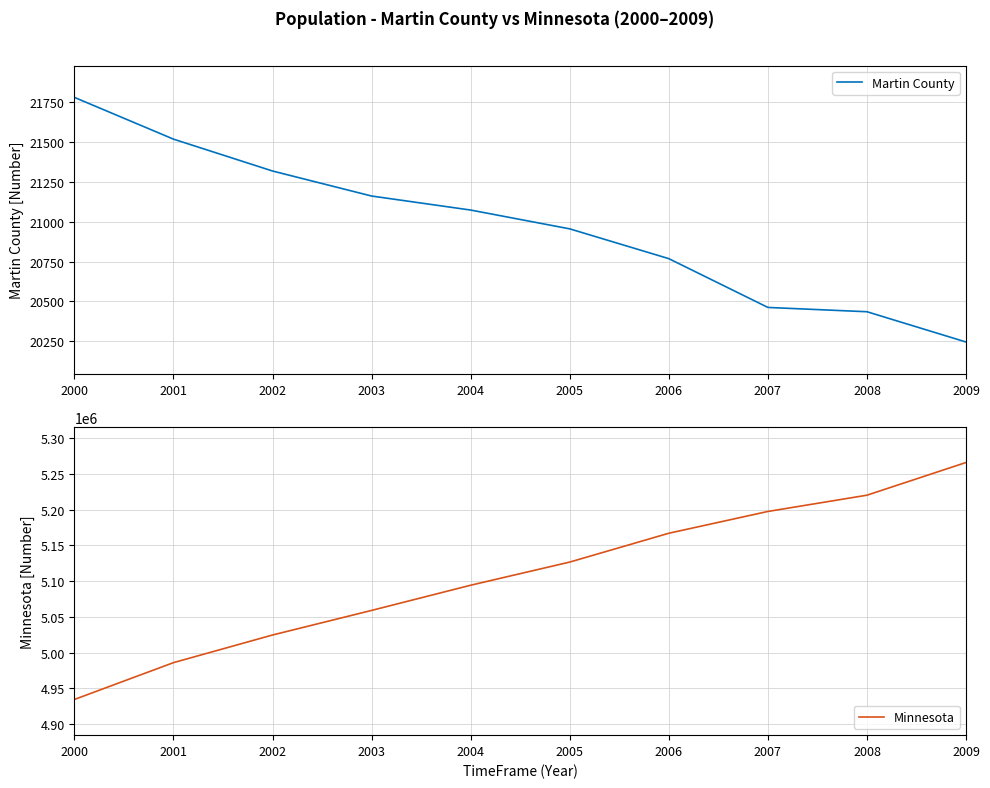

Rank the series by their maximum value, from highest to lowest.

Minnesota, Martin County